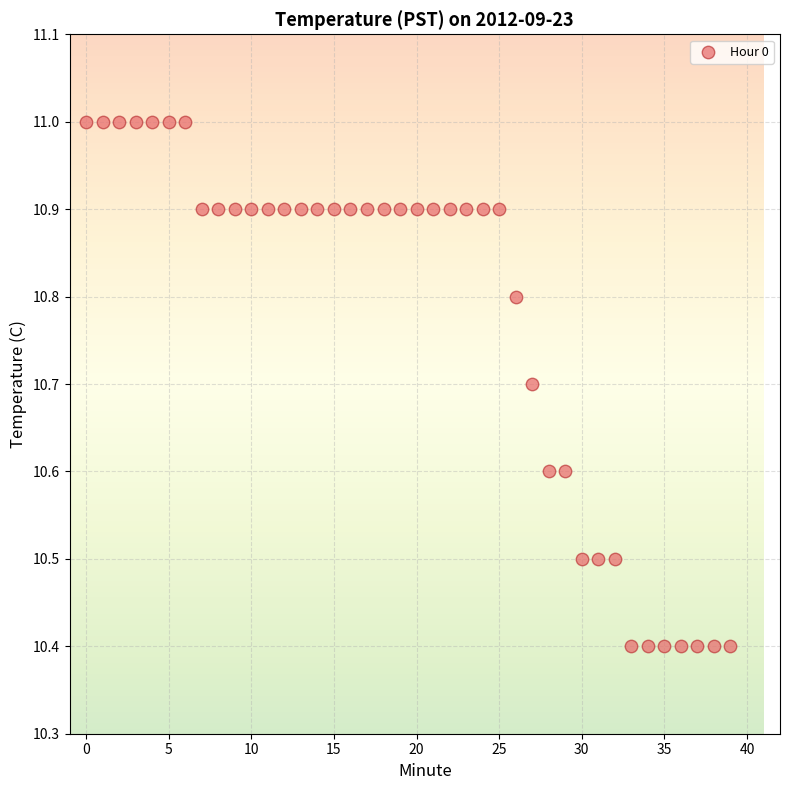

What is the range of Y values (max minus min)?

0.6